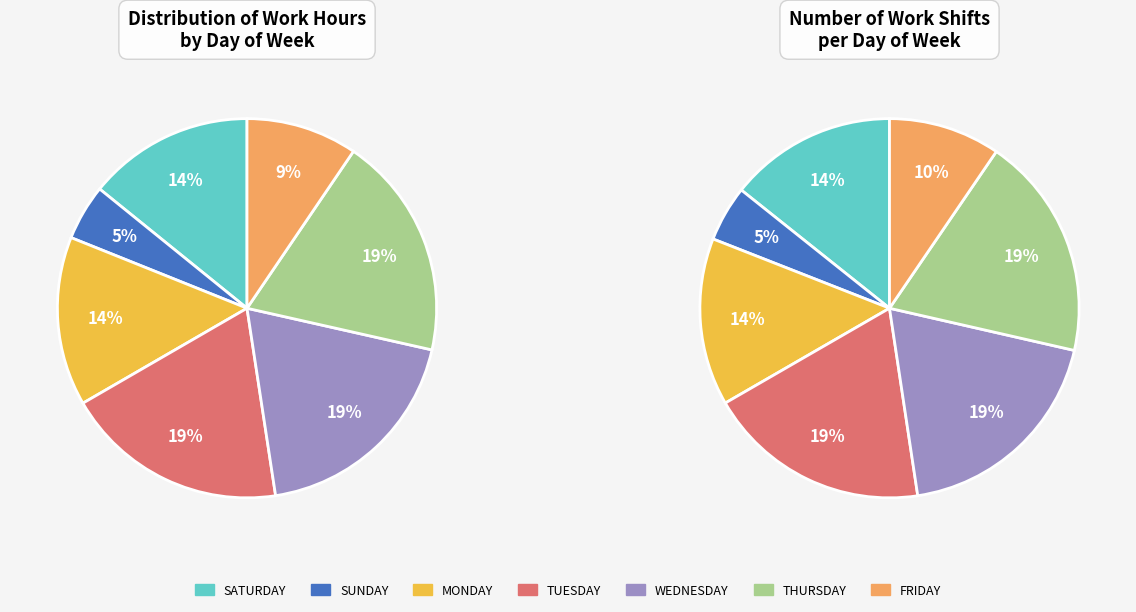

Combined, do 26-Thu and 30-Mon account for over 50%?

No